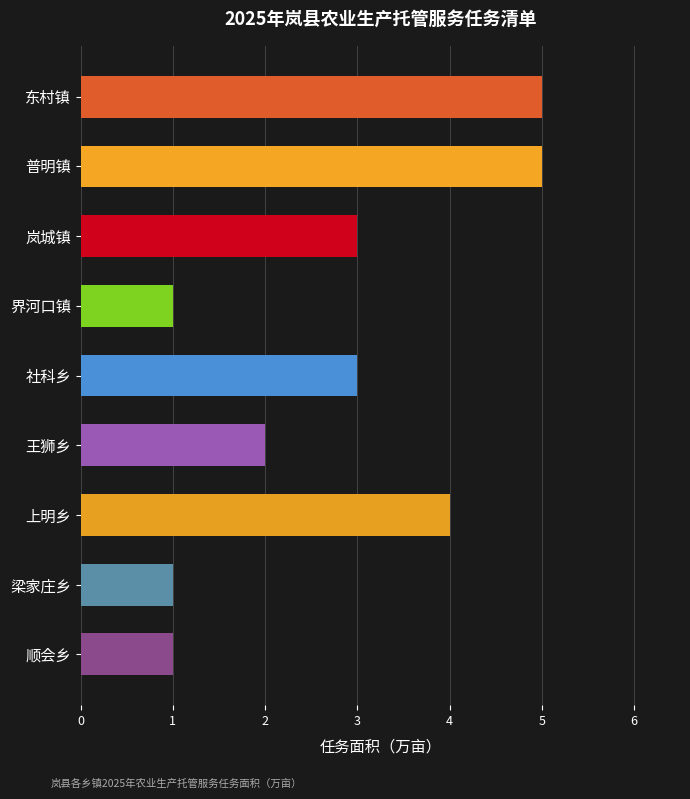

What is the difference between the second highest and second lowest values?

4